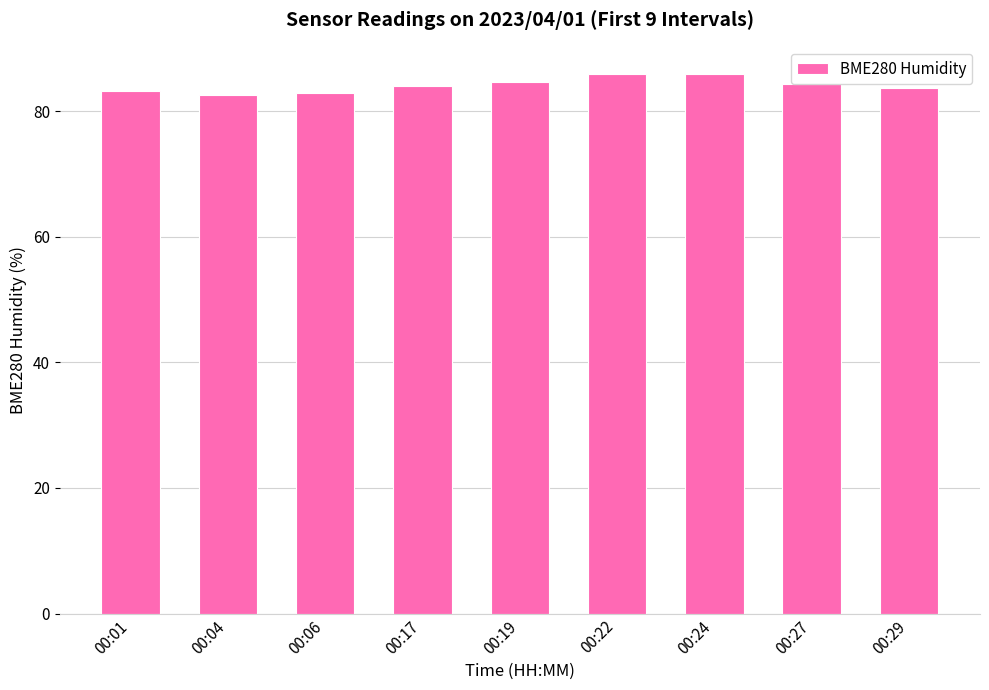

What is the sum of all values?

757.0